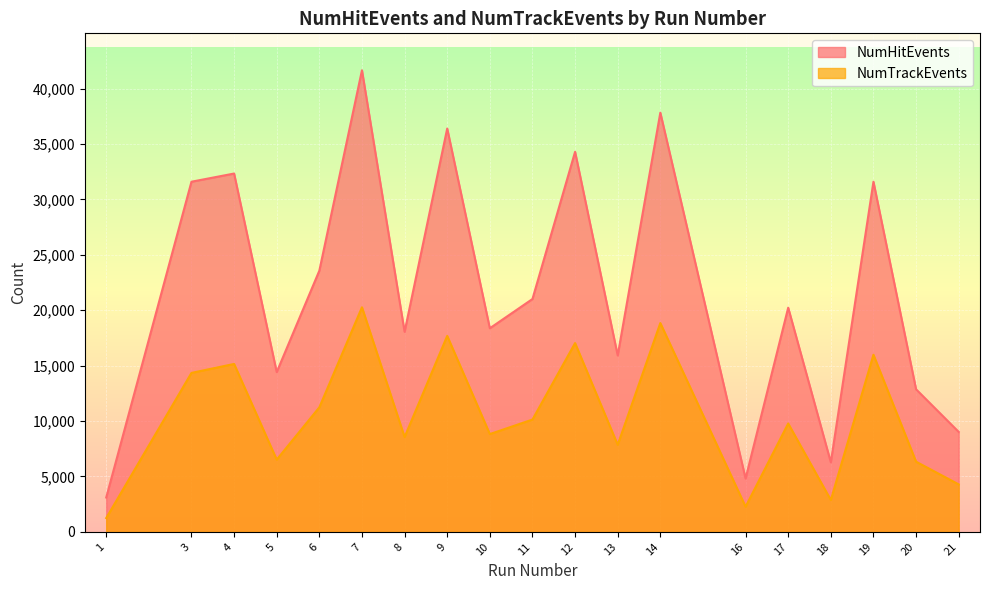

What is the difference between the maximum and minimum values in the NumHitEvents series?

38548